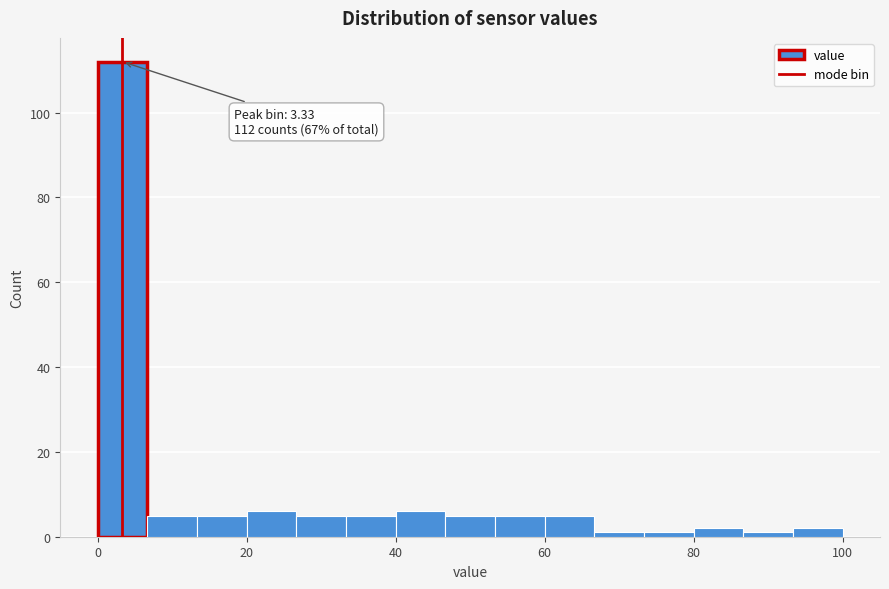

Read against the x-axis, roughly where is the centre of the tallest bar?

4